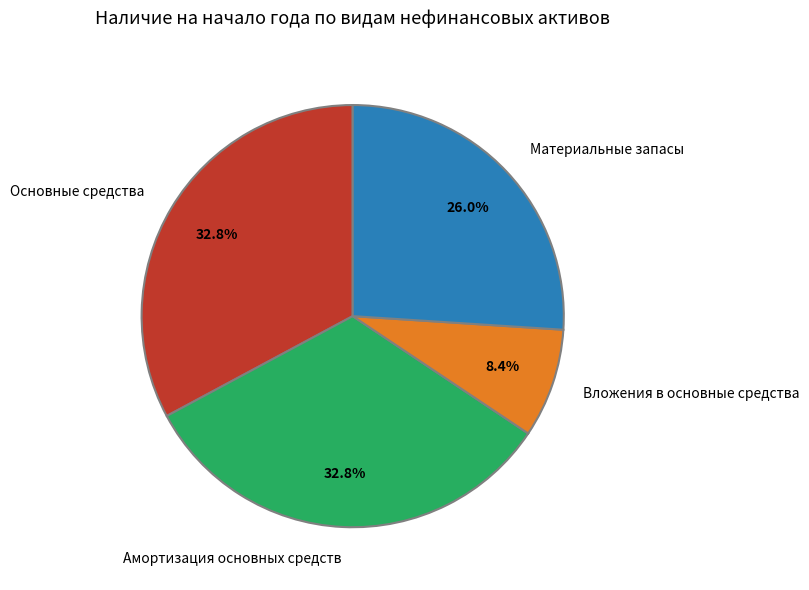

Does Материальные запасы represent more than half of the total?

No